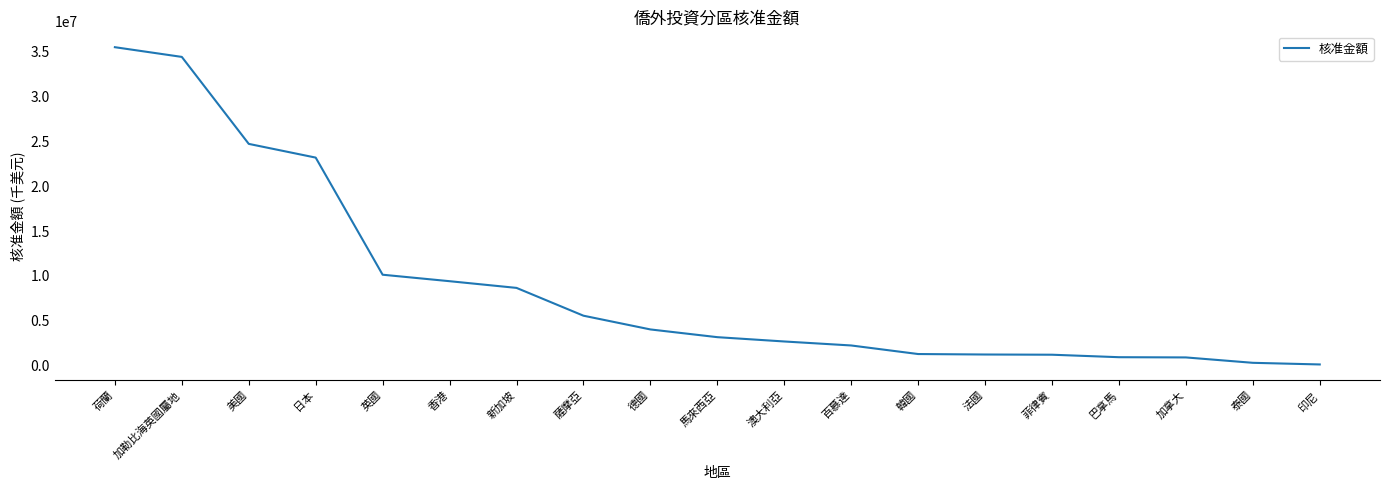

What value does the data have at 香港?

9410455.1